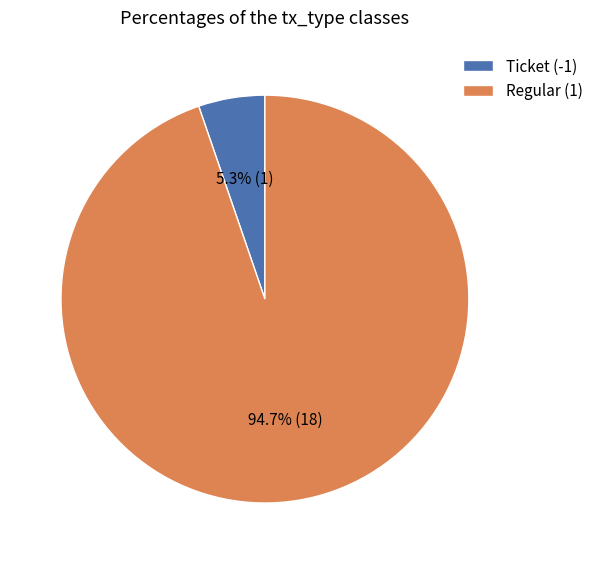

What percentage is the Regular (1) slice, to the nearest percent?

95%